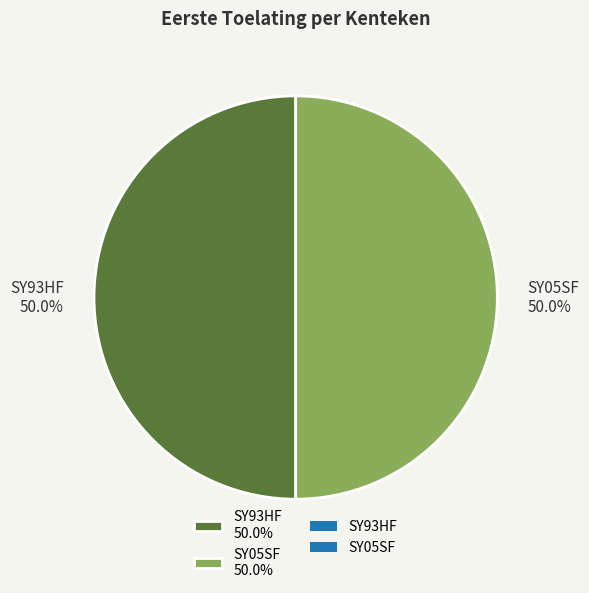

Count the number of slices in the pie.

2